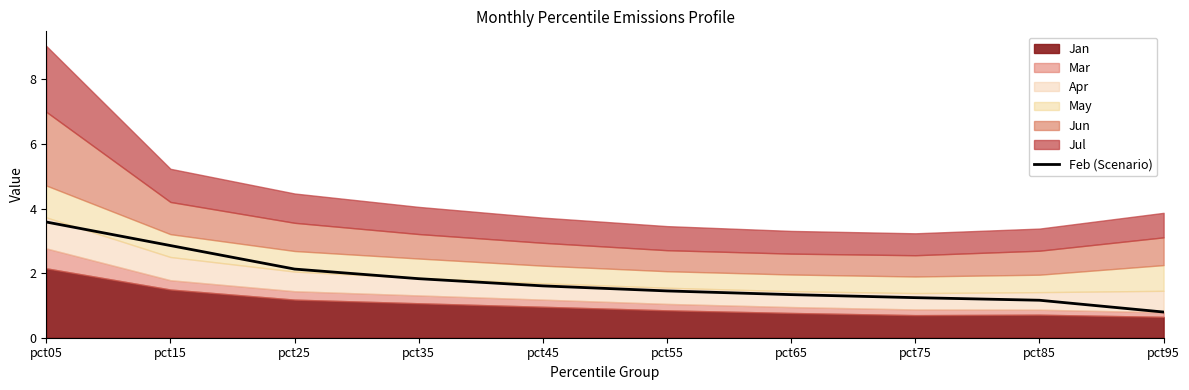

At which category does the chart reach its minimum across all series?

pct95